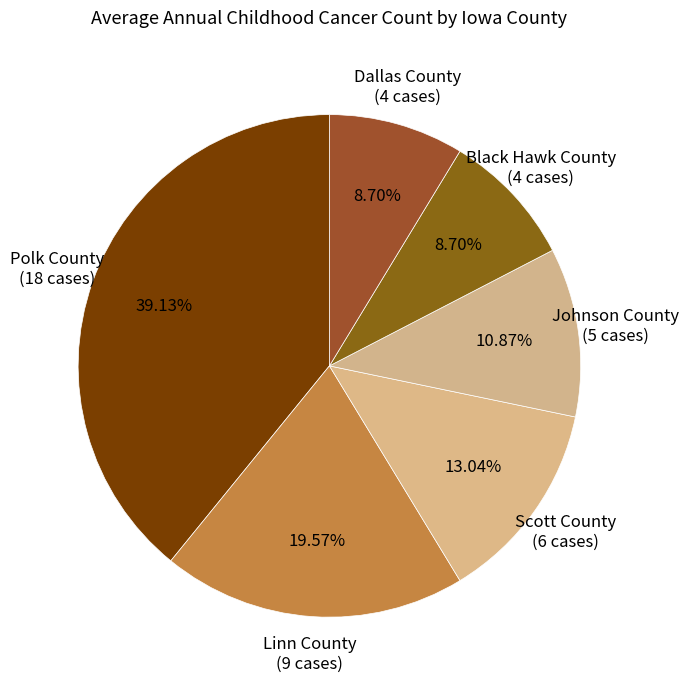

Does Black Hawk County account for over 50% of the chart?

No